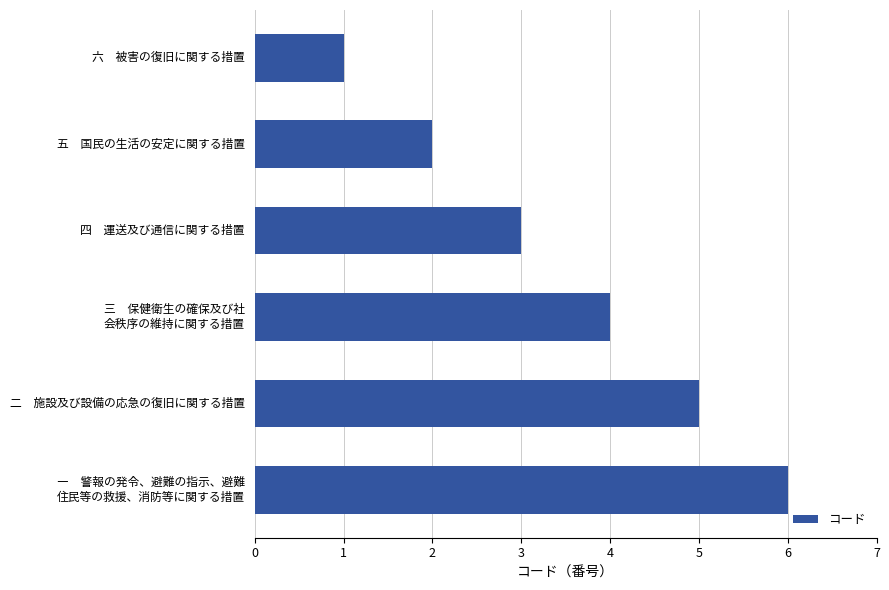

Count the number of categories in the chart.

6